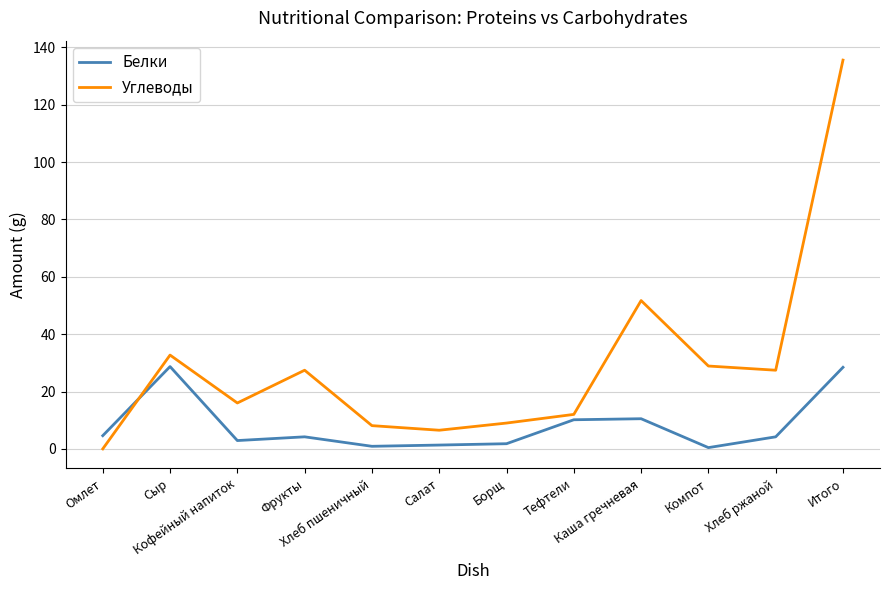

What position from the right is Кофейный напиток?

10